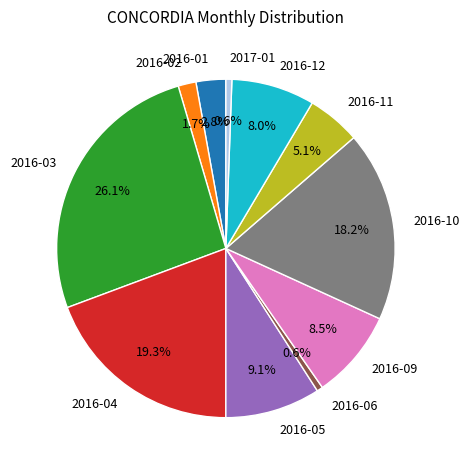

To the nearest percent, what is the difference between the largest and smallest slice percentages?

26%